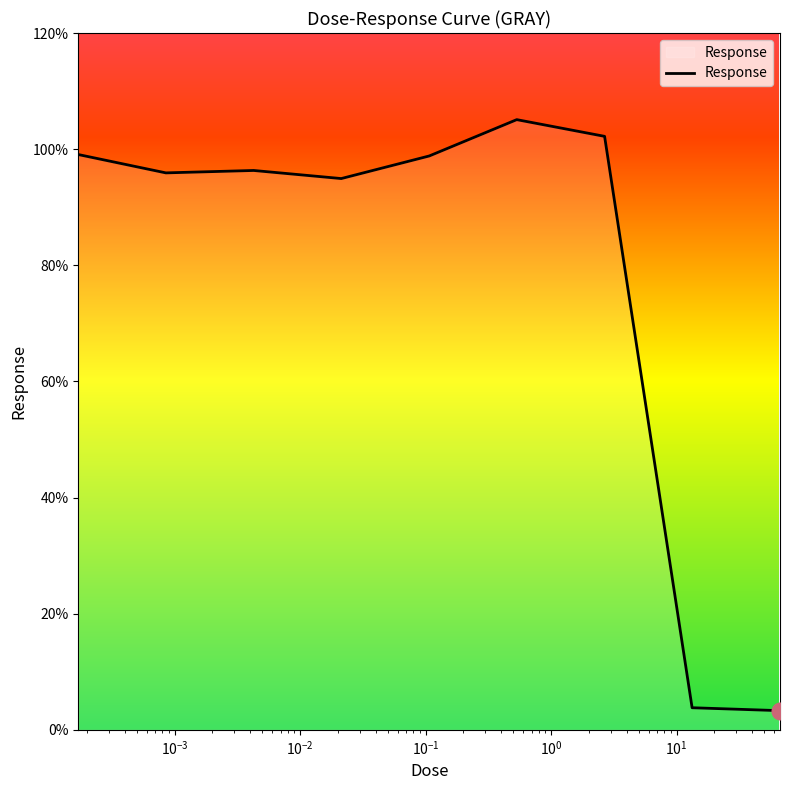

What is the greatest value displayed?

105.1